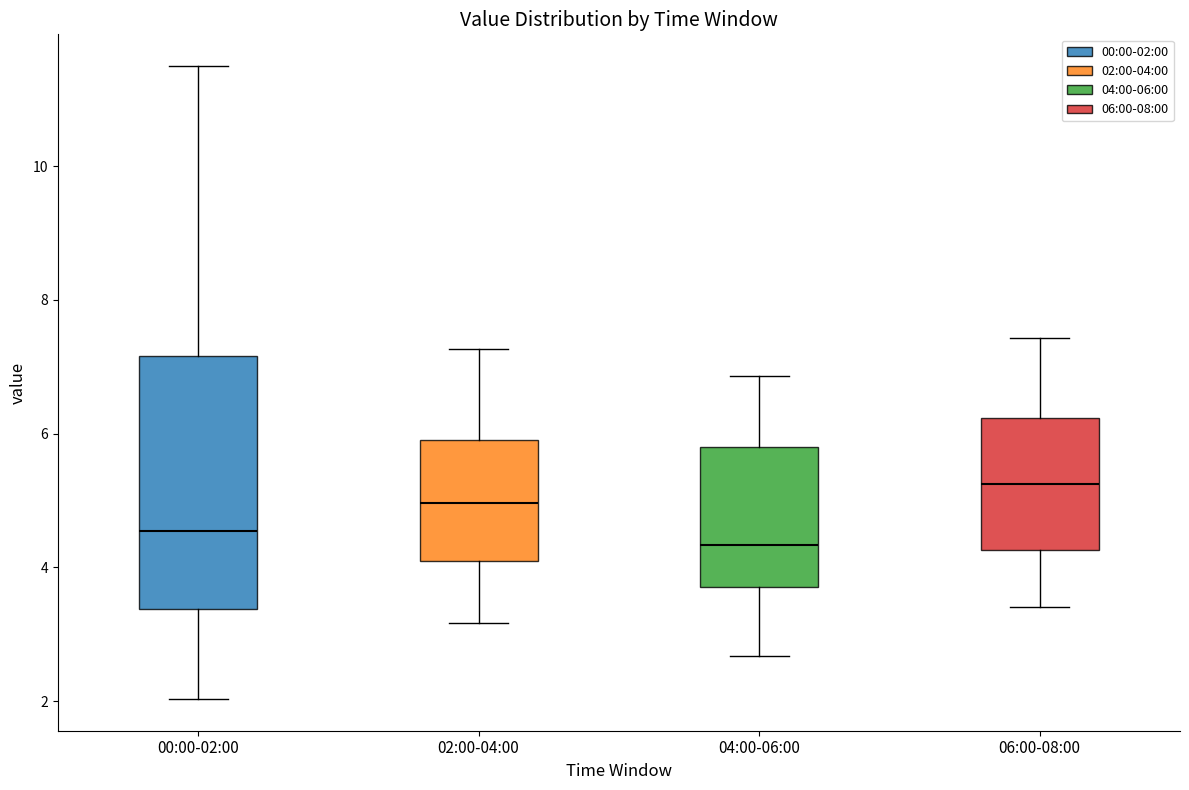

Which box is the tallest, from its lower edge to its upper edge?

00:00-02:00